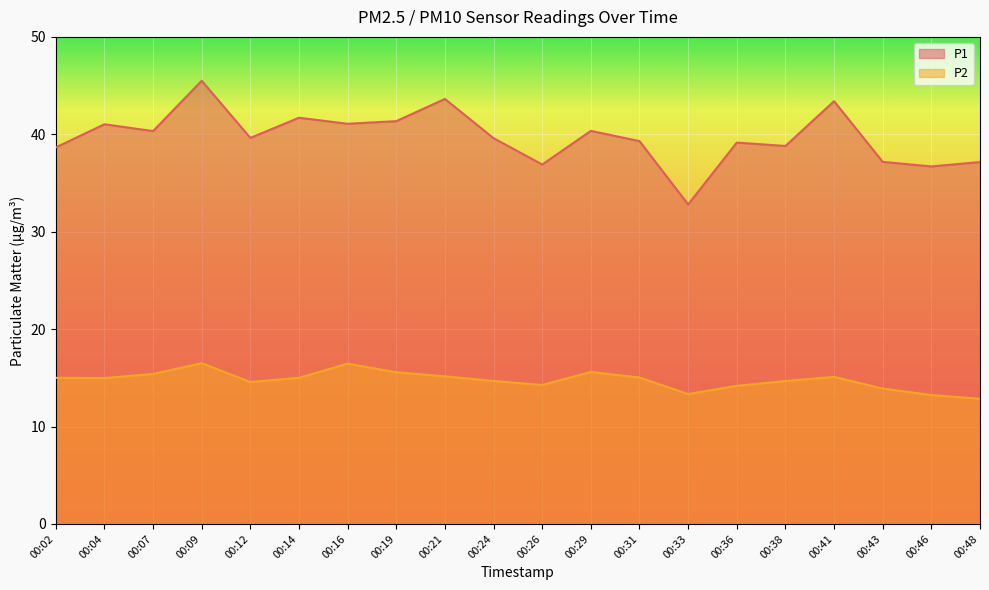

List the labels in order of P2 value, largest first.

00:09, 00:16, 00:29, 00:19, 00:07, 00:21, 00:41, 00:31, 00:02, 00:14, 00:04, 00:24, 00:38, 00:12, 00:26, 00:36, 00:43, 00:33, 00:46, 00:48